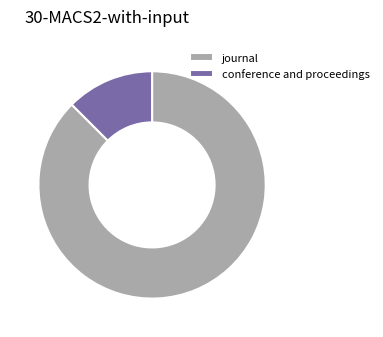

How many slices are in this pie chart?

2